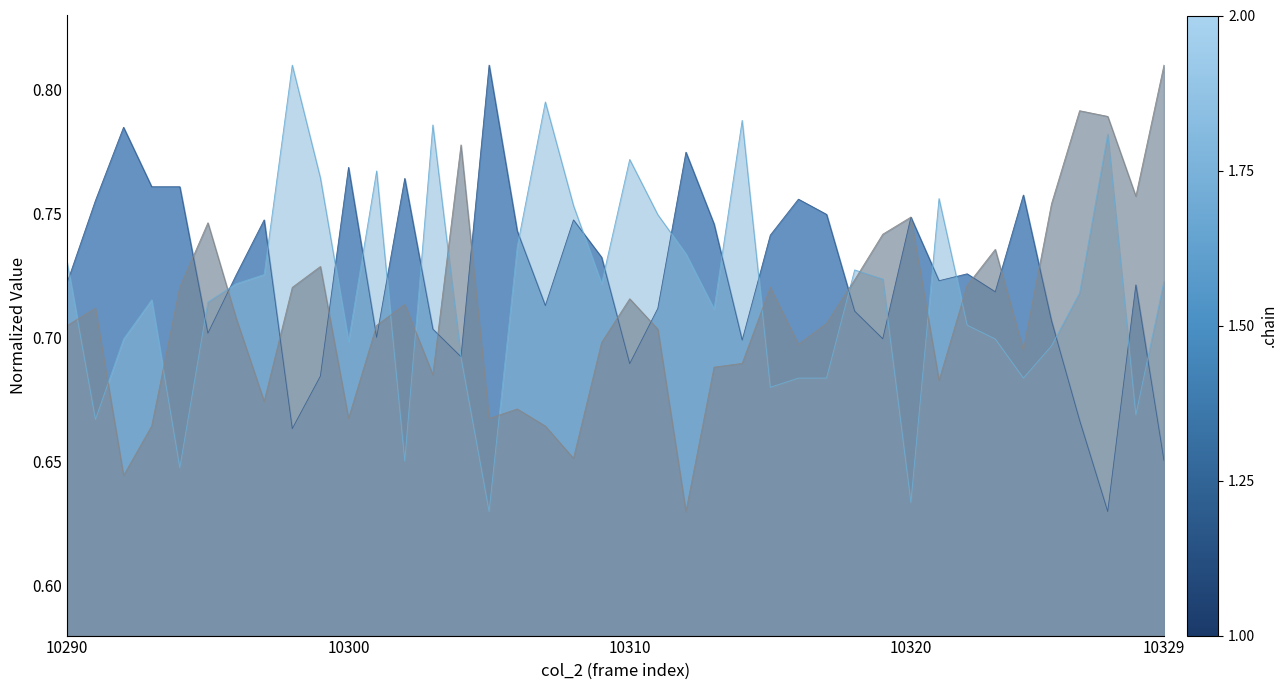

What is the difference between the maximum and minimum values in the col_515 series?

0.2